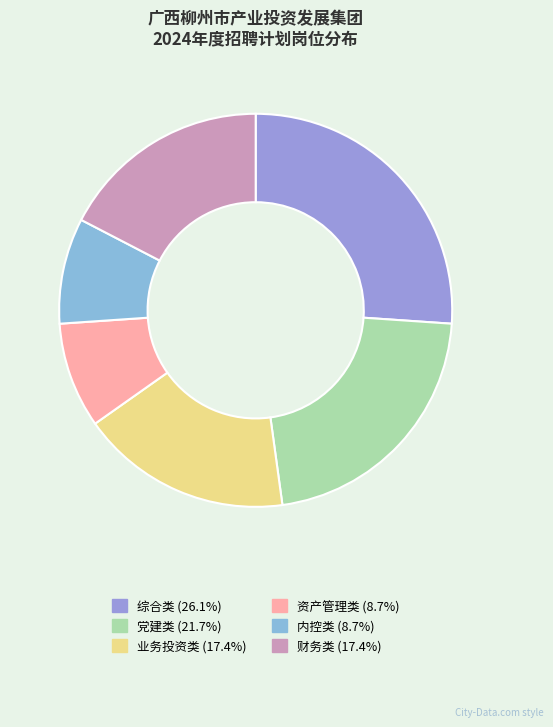

How many slices are in this pie chart?

6